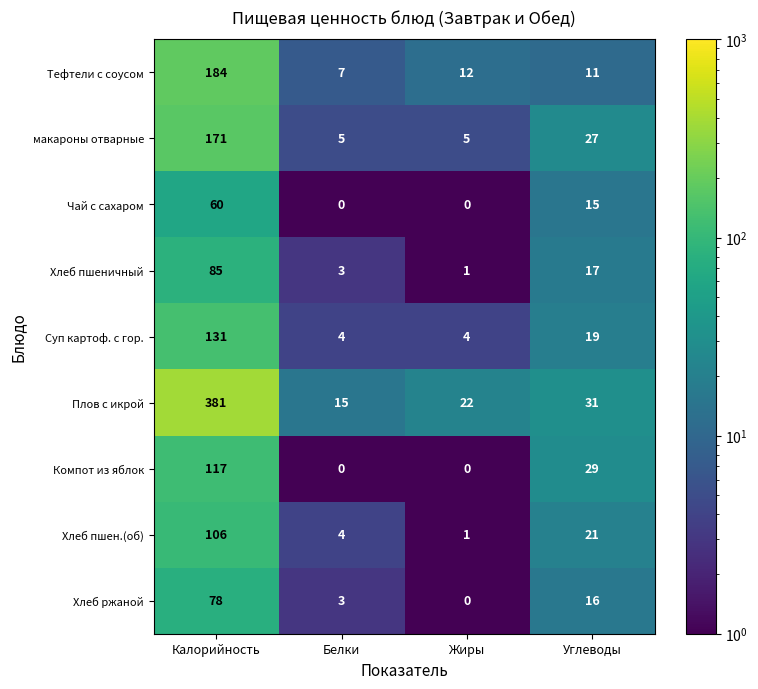

What is the difference between the макароны отварные values at Жиры and Углеводы?

22